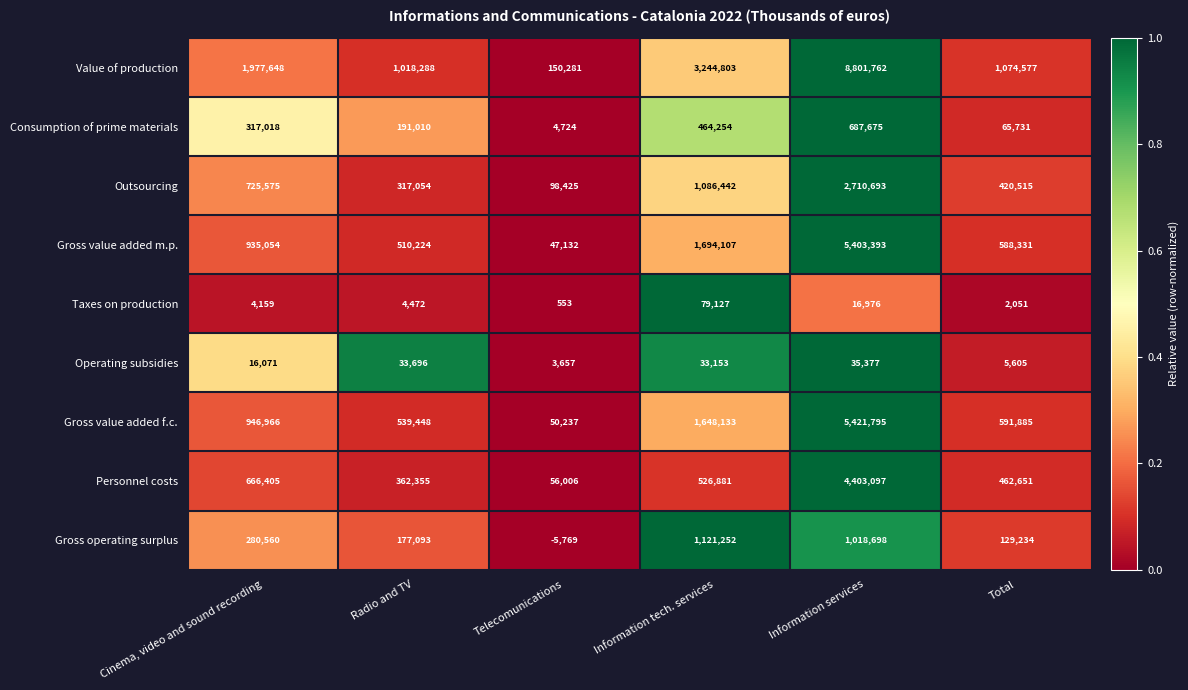

List the series in order of their peak value, lowest first.

Operating subsidies, Taxes on production, Consumption of prime materials, Gross operating surplus, Outsourcing, Personnel costs, Gross value added m.p., Gross value added f.c., Value of production